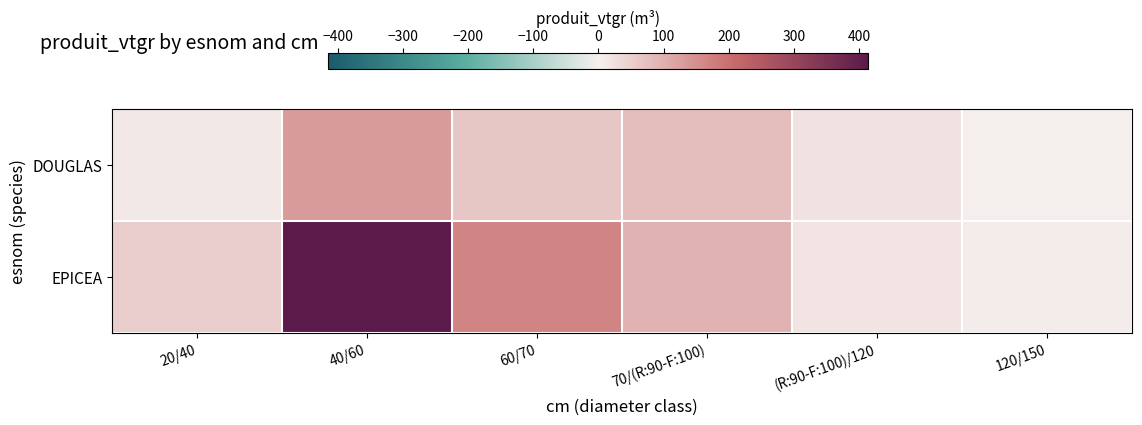

At (R:90-F:100)/120, list the series in order from largest to smallest.

DOUGLAS, EPICEA